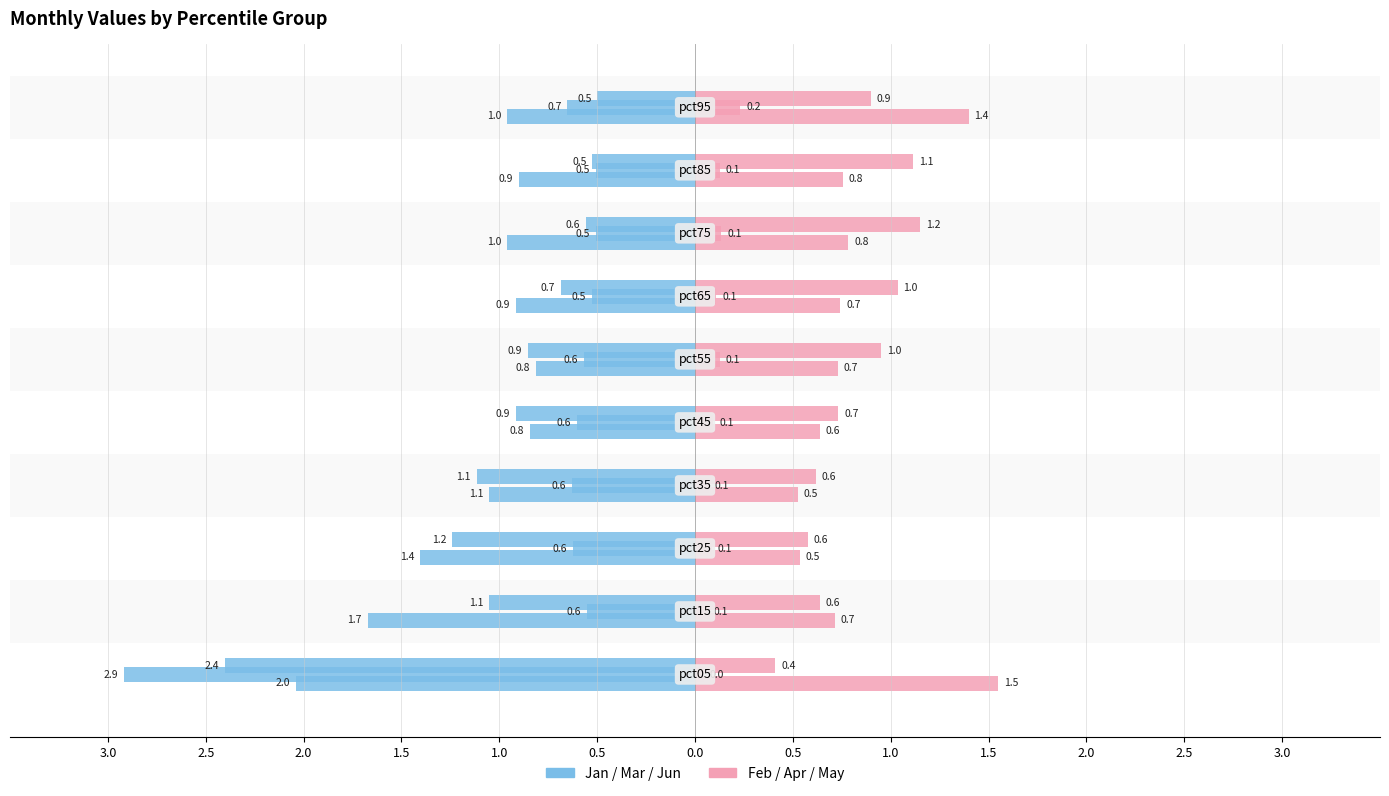

What is the sum of all Jan values?

-11.6